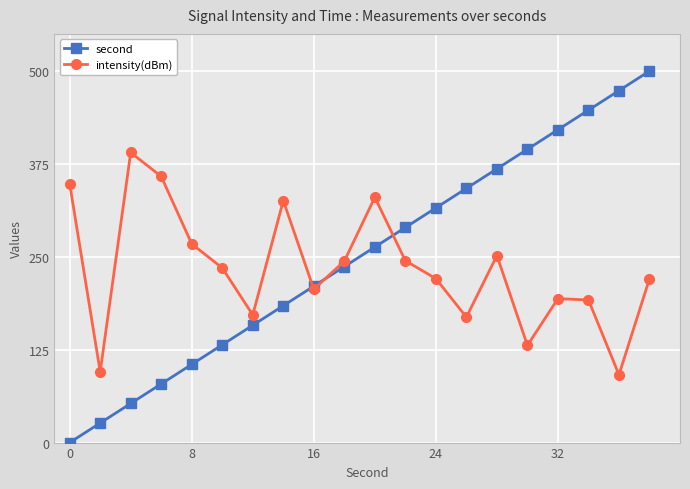

How many interior local peaks does the intensity(dBm) series have?

5